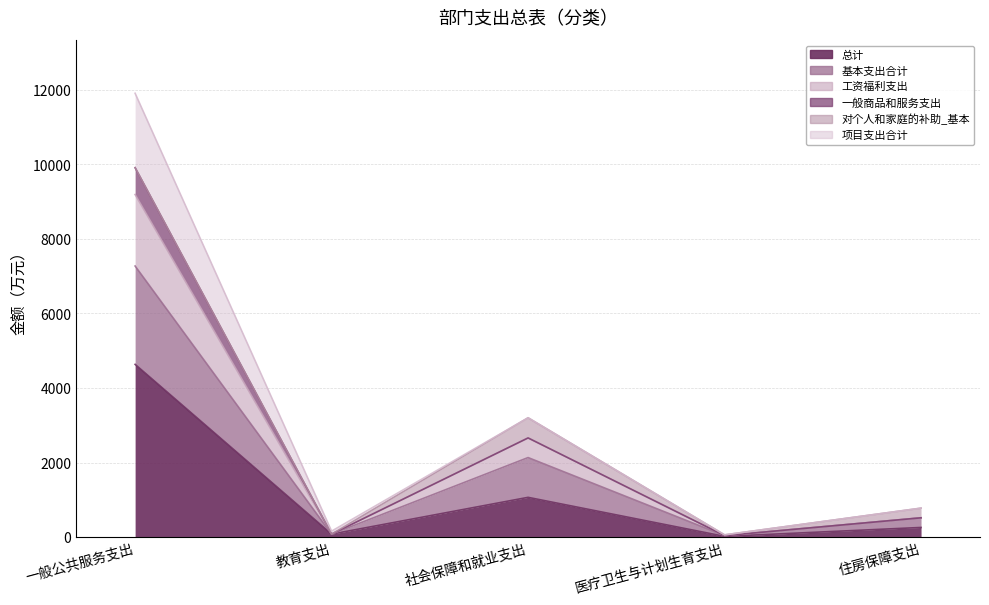

Where is the first local maximum for 总计?

社会保障和就业支出